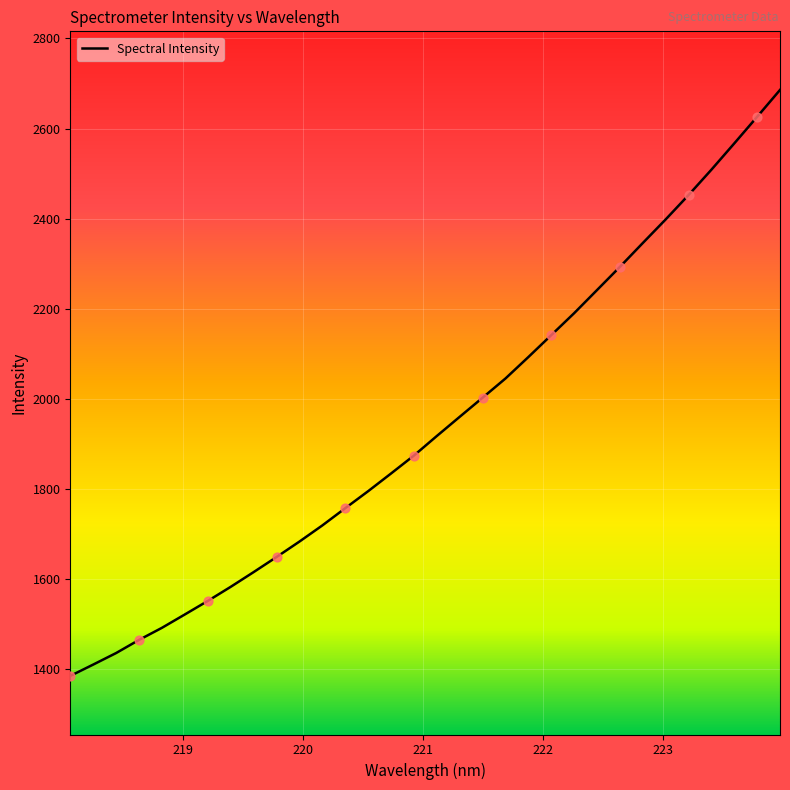

What is the maximum value shown in the chart?

2685.7